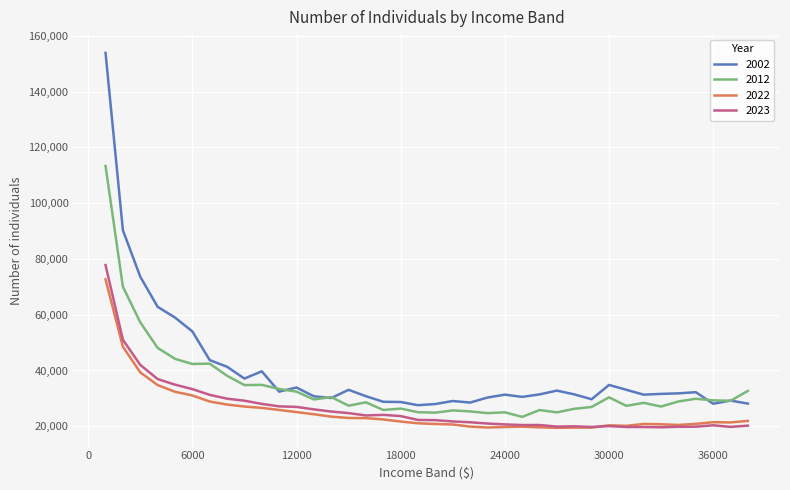

True or false: 2002 and 2023 intersect in this chart.

False